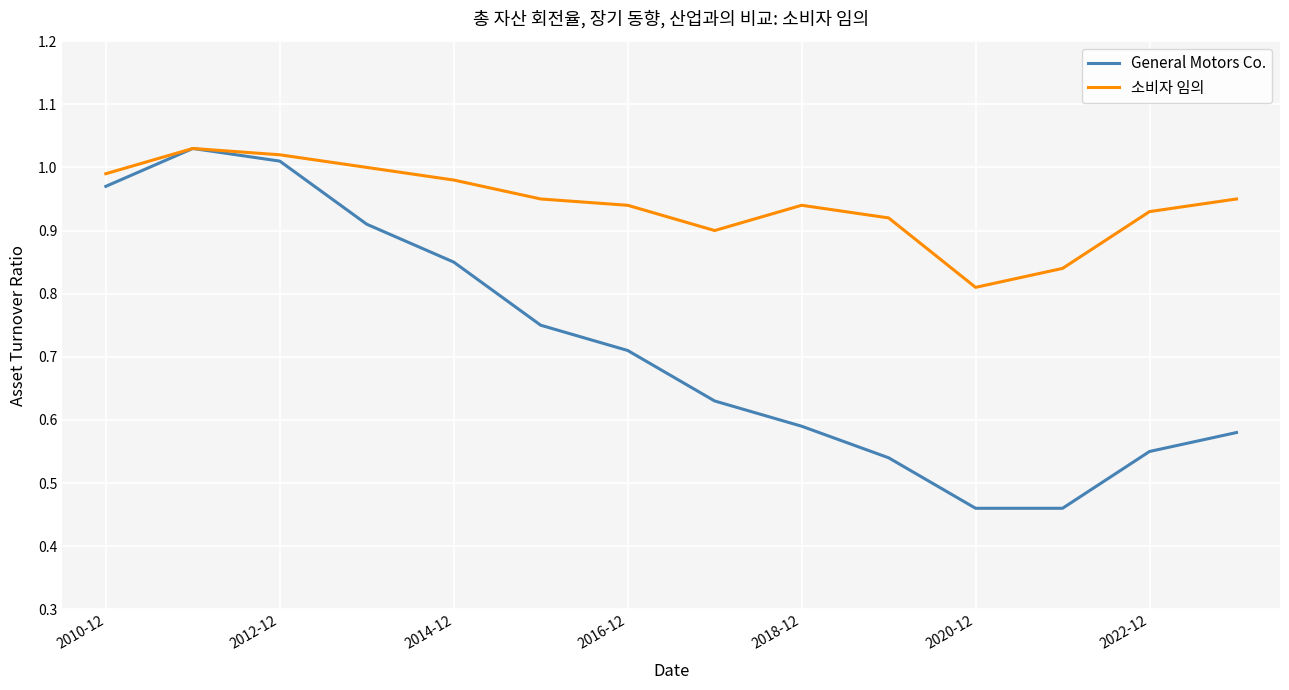

Which series has the largest total across all categories?

소비자 임의